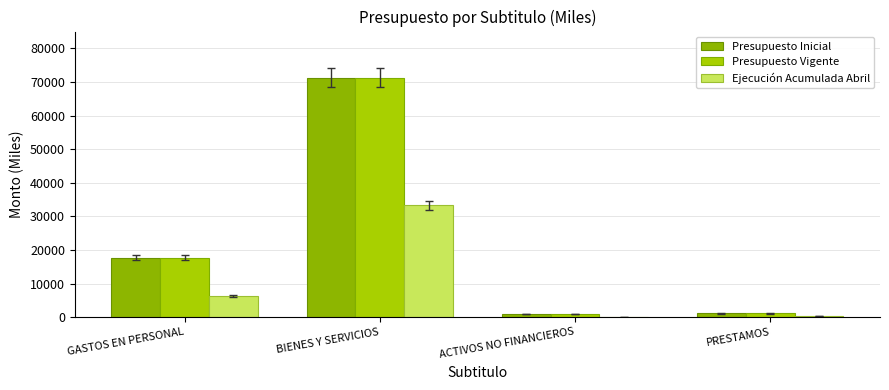

What position from the right is GASTOS EN PERSONAL?

4